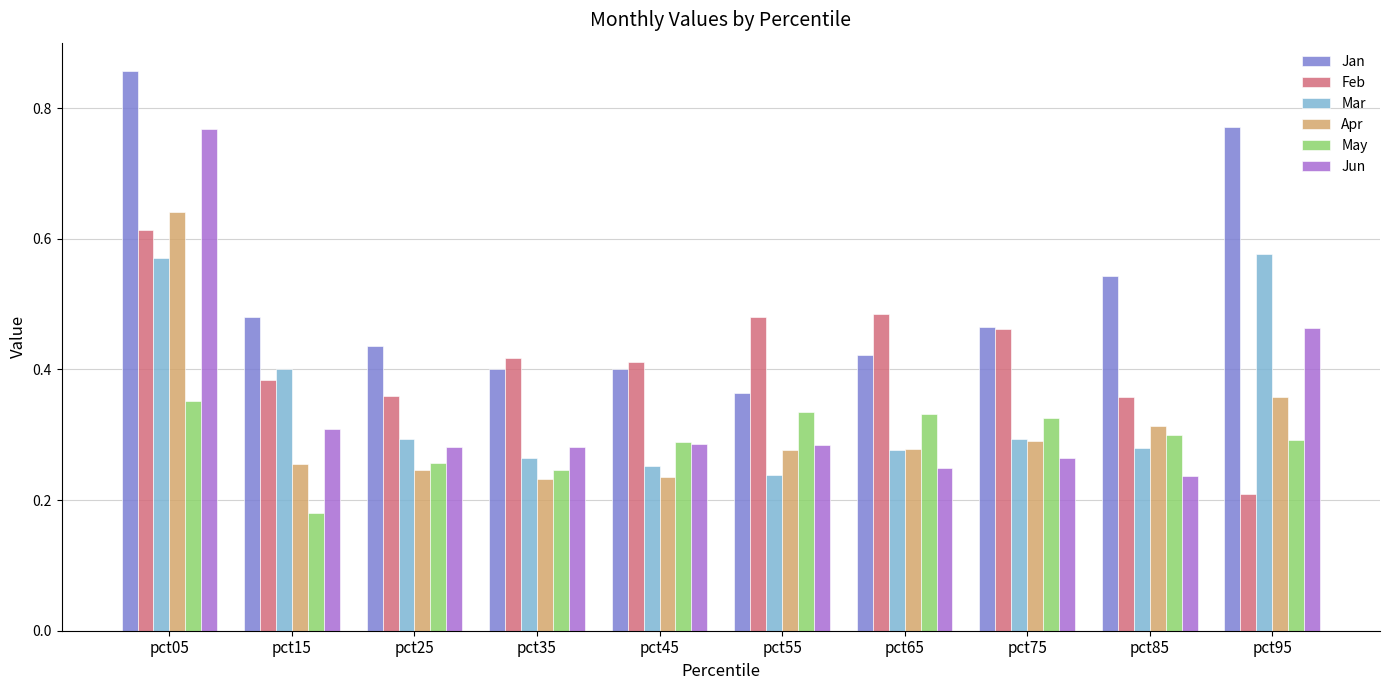

At which label is May closest to 0?

pct15